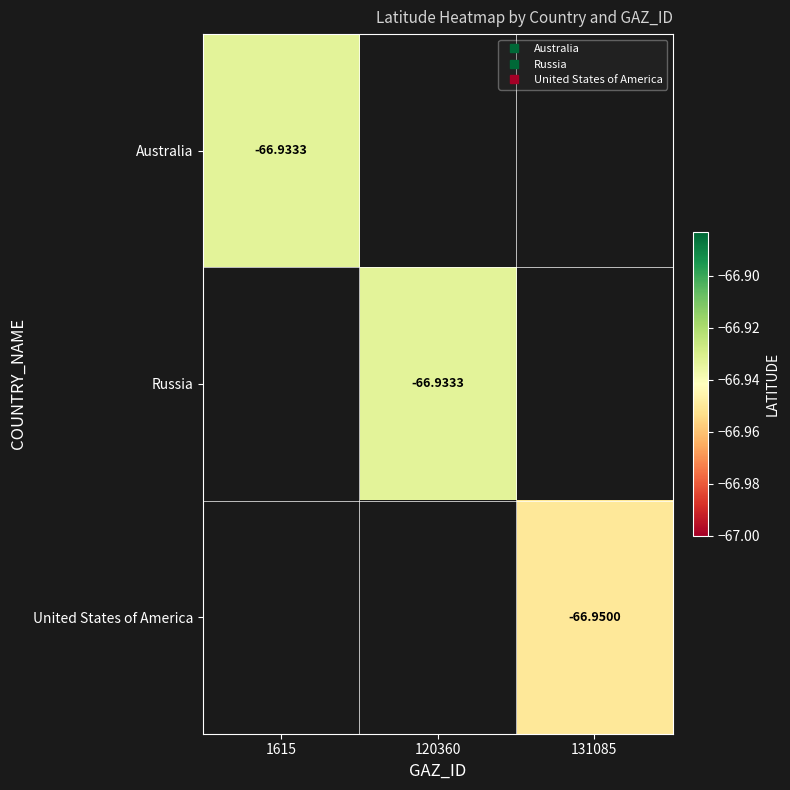

List the labels in order of Russia value, smallest first.

1615, 120360, 131085